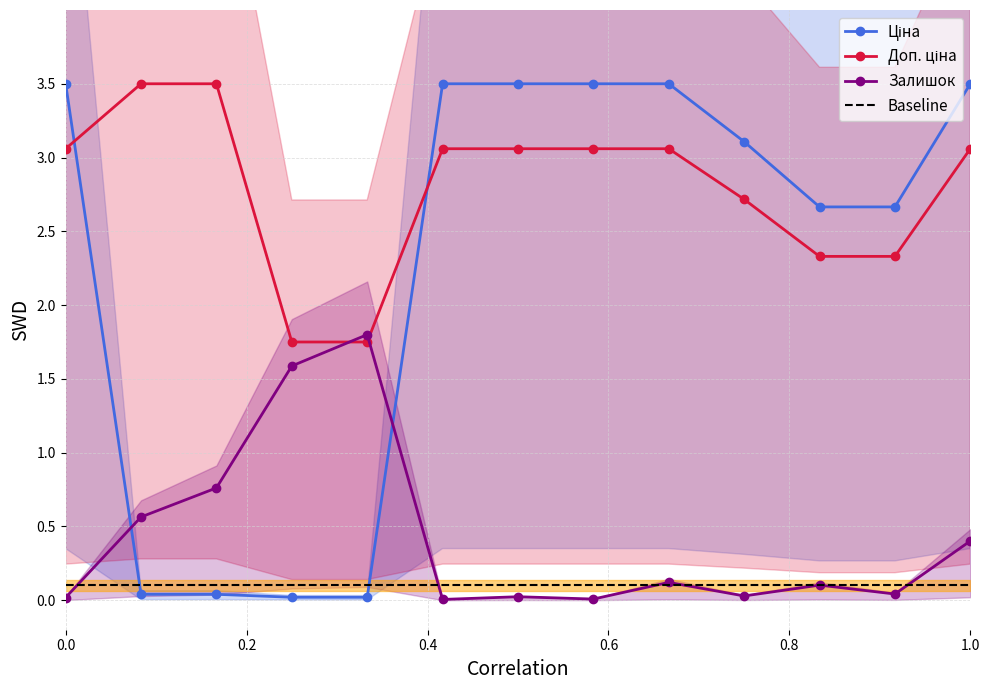

Is it true that Baseline equals 0.0 at 8?

False